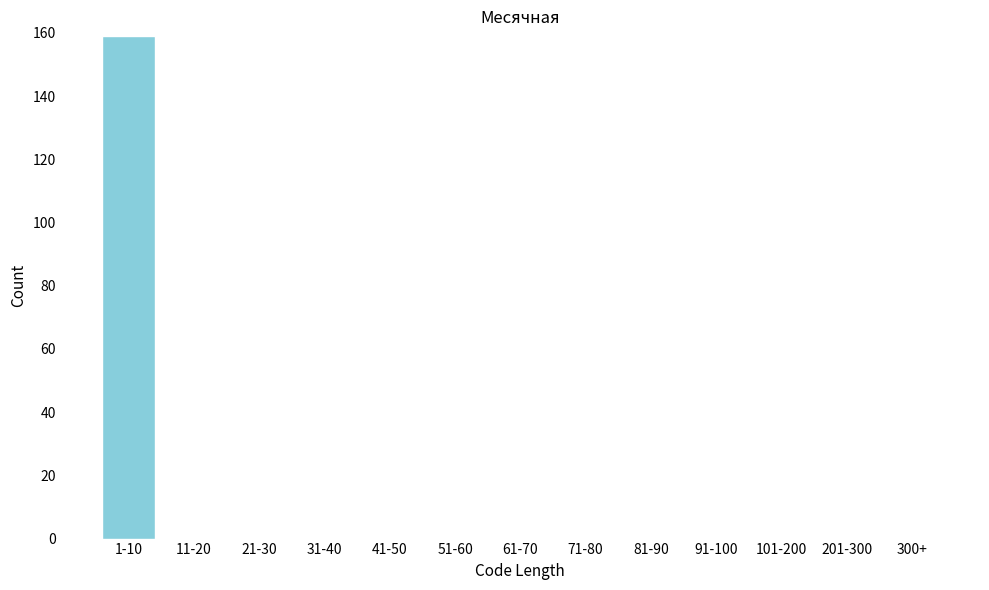

Reading left to right, extract all data points from this chart.

1-10=159	11-20=0	21-30=0	31-40=0	41-50=0	51-60=0	61-70=0	71-80=0	81-90=0	91-100=0	101-200=0	201-300=0	300+=0